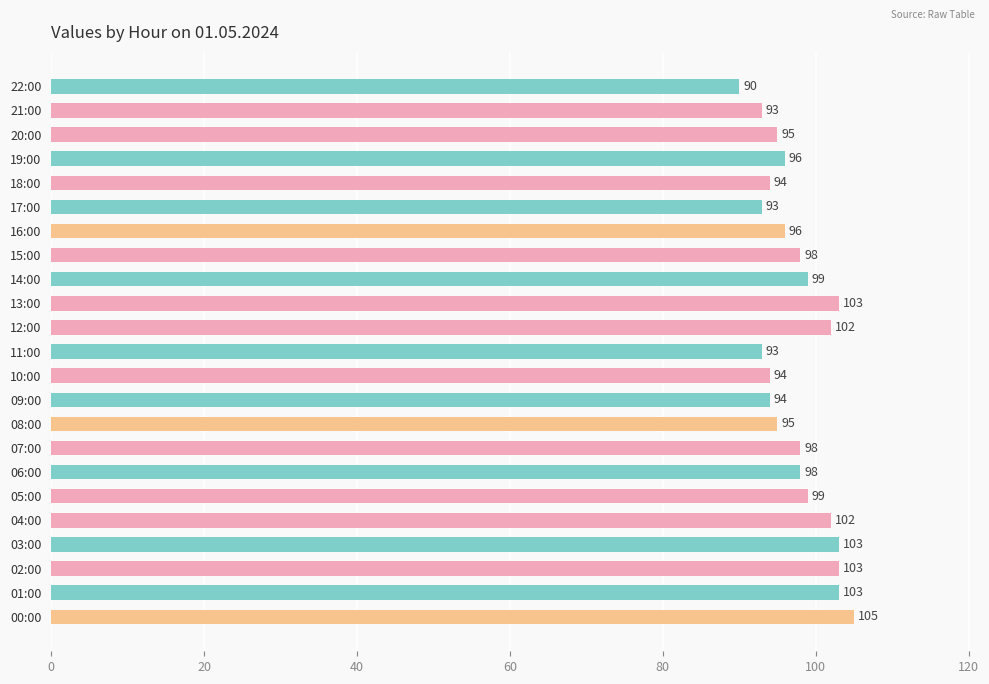

Does the chart contain any negative values?

No